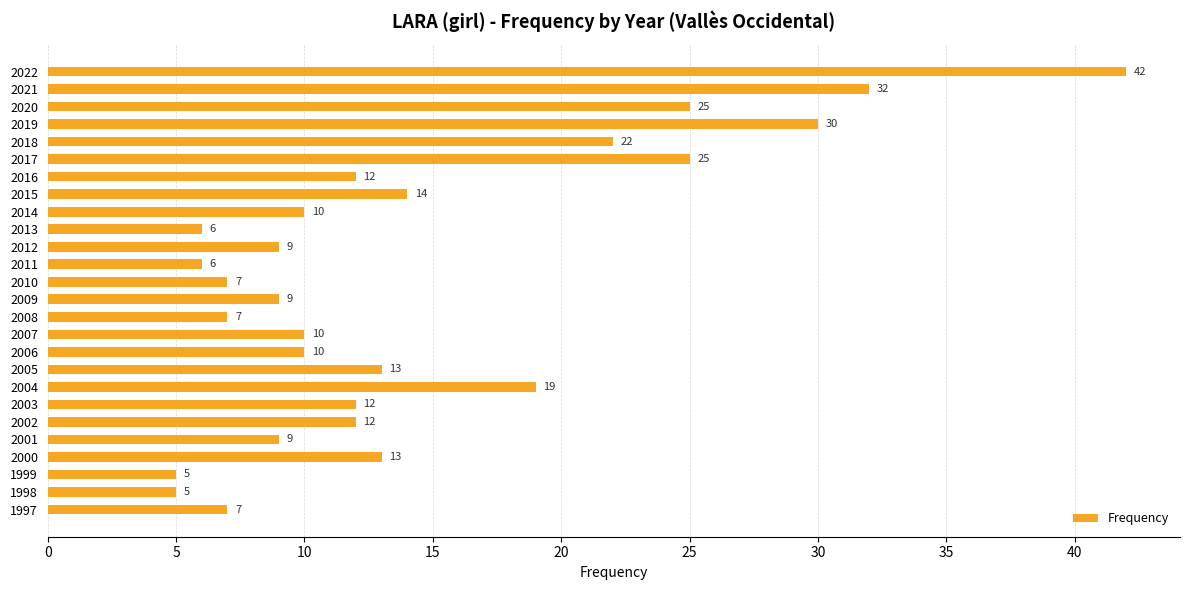

How many distinct data groups are displayed?

1